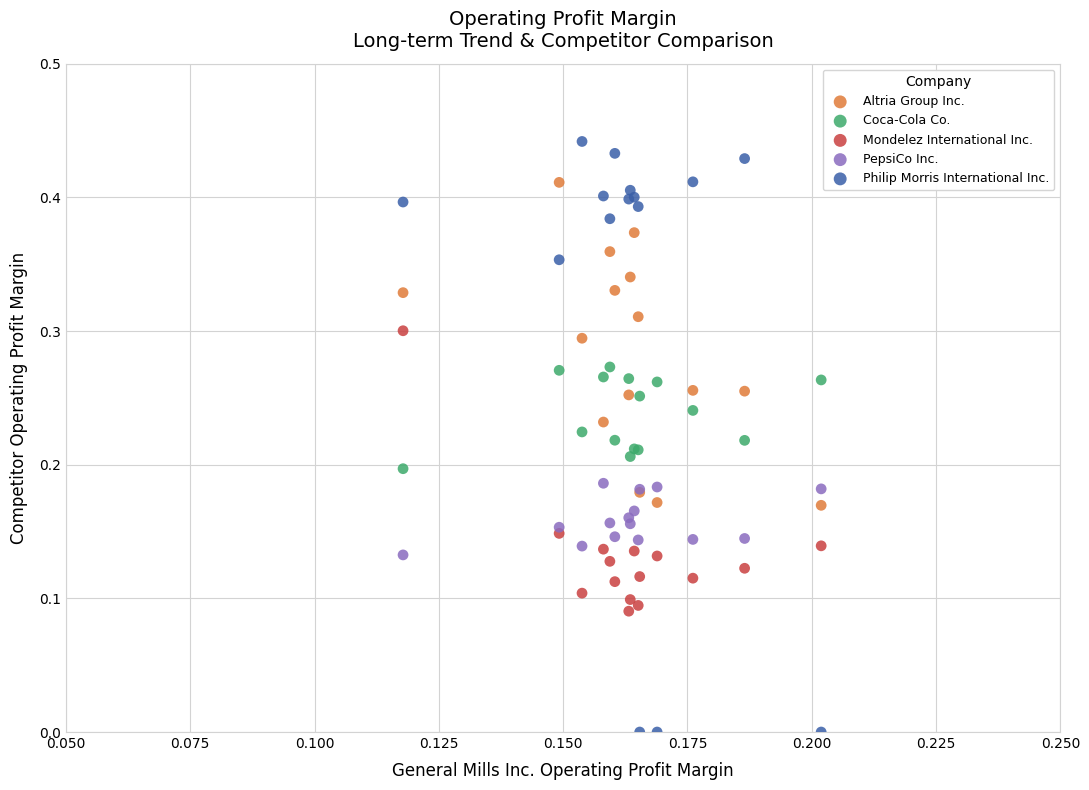

Which series contains the lowest Y value?

Philip Morris International Inc.